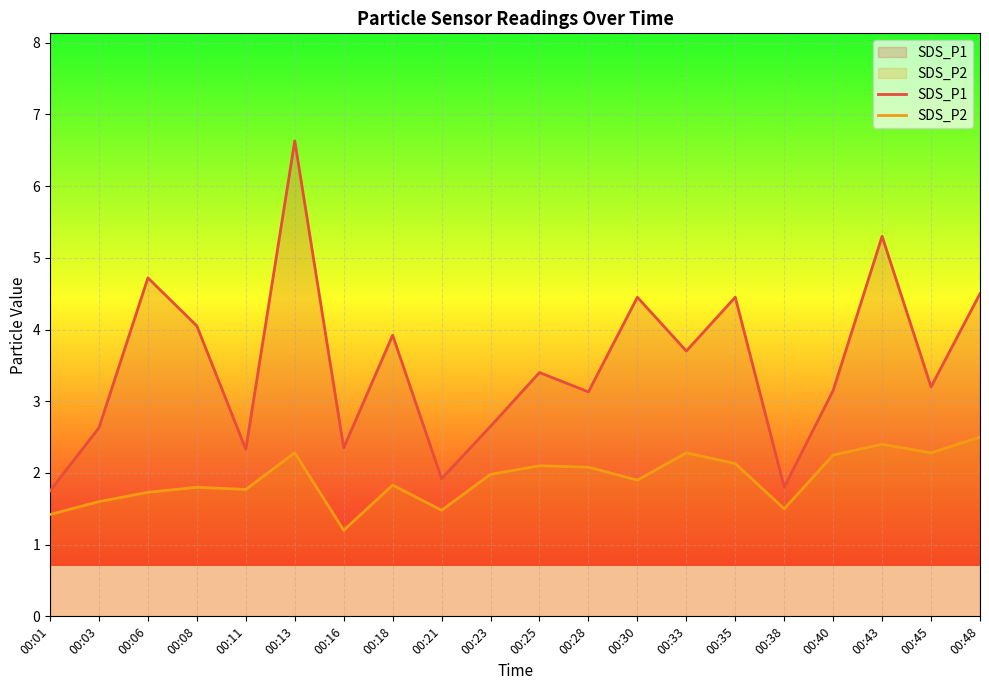

At which category does SDS_P1 reach its first local valley?

00:11